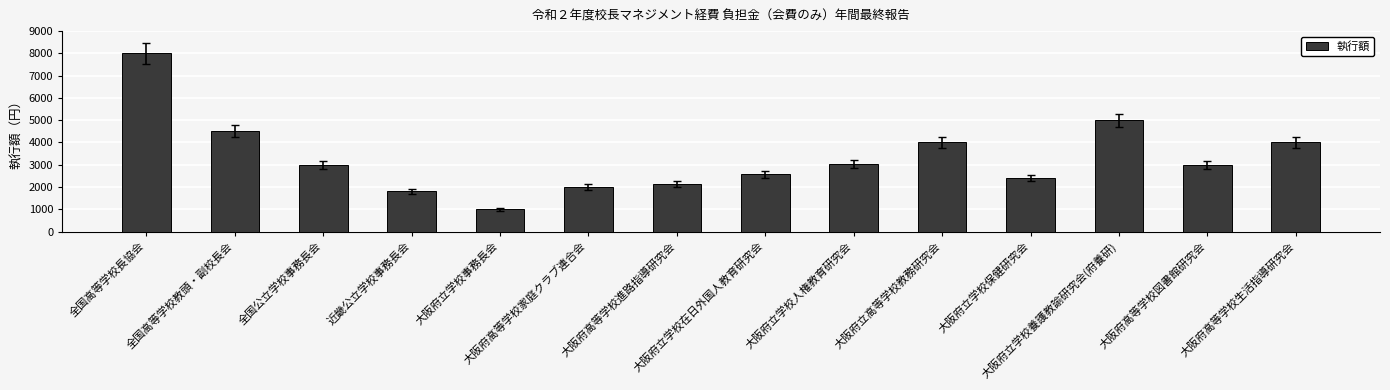

What is the smallest value displayed?

1000